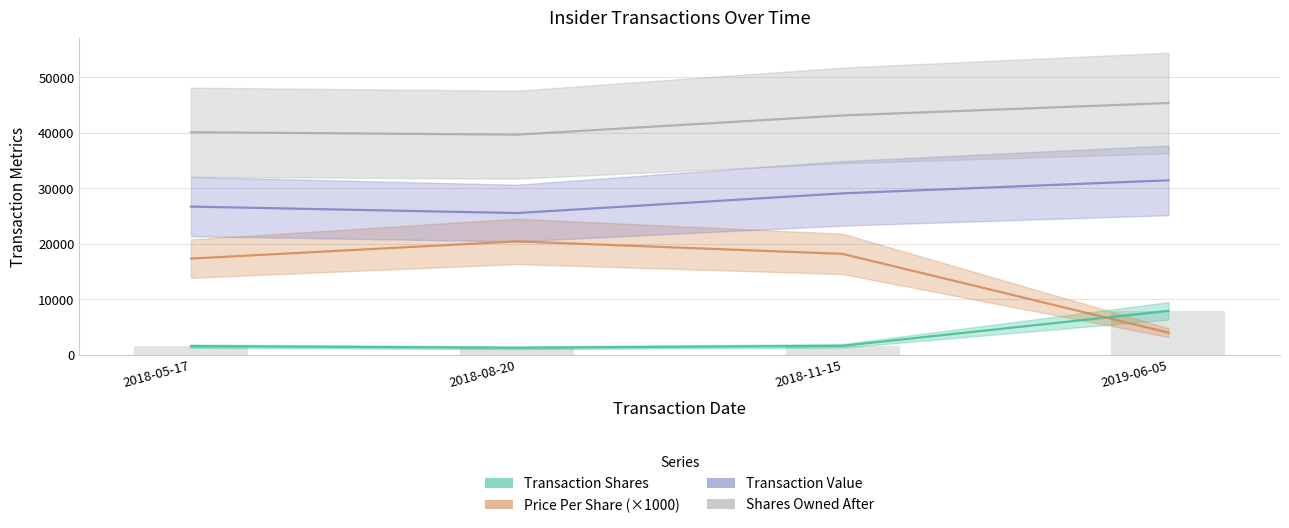

List the labels in order of transactionValue value, largest first.

2019-06-05, 2018-11-15, 2018-05-17, 2018-08-20